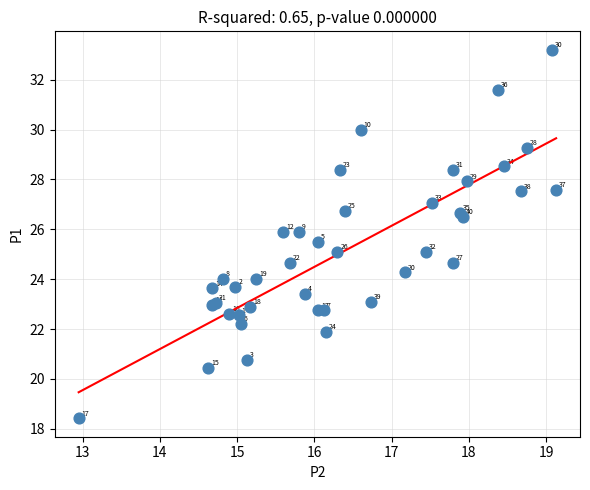

What Y value in the scatter plot is closest to 25?

25.1